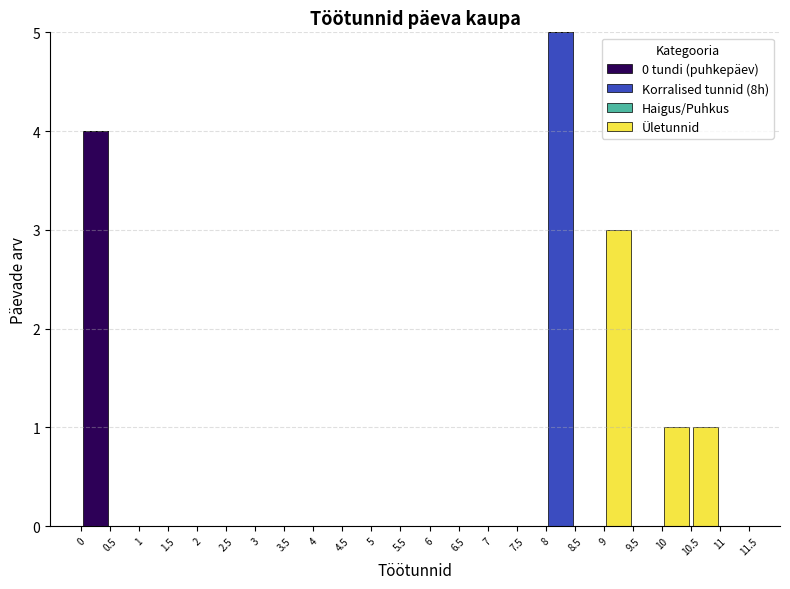

Reading left to right, transcribe this chart: for each stacked bar, give the range it covers on the x-axis and its total height. The values are not printed on the chart, so give them approximately, as read against the axis.

0 to 0.5: 4
0.5 to 1: 0
1 to 1.5: 0
1.5 to 2: 0
2 to 2.5: 0
2.5 to 3: 0
3 to 3.5: 0
3.5 to 4: 0
4 to 4.5: 0
4.5 to 5: 0
5 to 5.5: 0
5.5 to 6: 0
6 to 6.5: 0
6.5 to 7: 0
7 to 7.5: 0
7.5 to 8: 0
8 to 8.5: 5
8.5 to 9: 0
9 to 9.5: 3
9.5 to 10: 0
10 to 10.5: 1
10.5 to 11: 1
11 to 11.5: 0